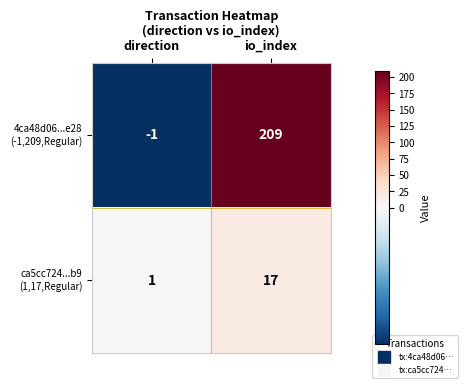

At which category is the sum across all series the highest?

io_index